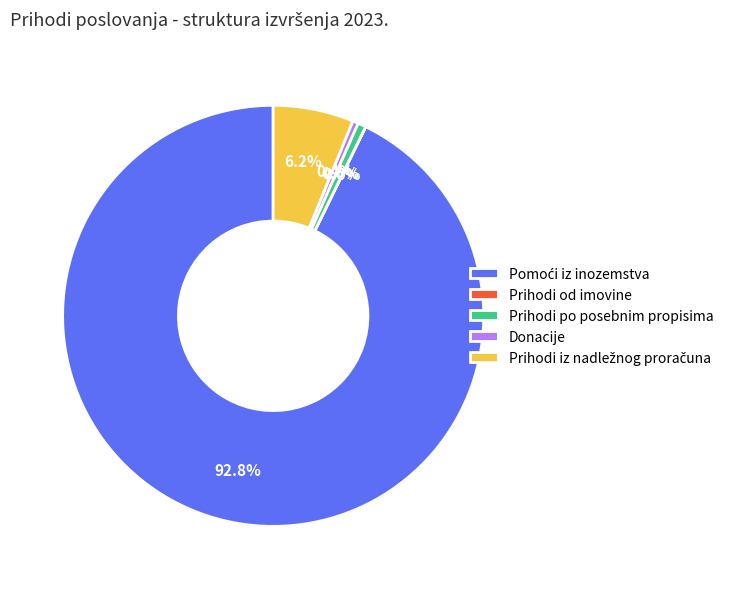

Does Prihodi po posebnim propisima represent more than half of the total?

No